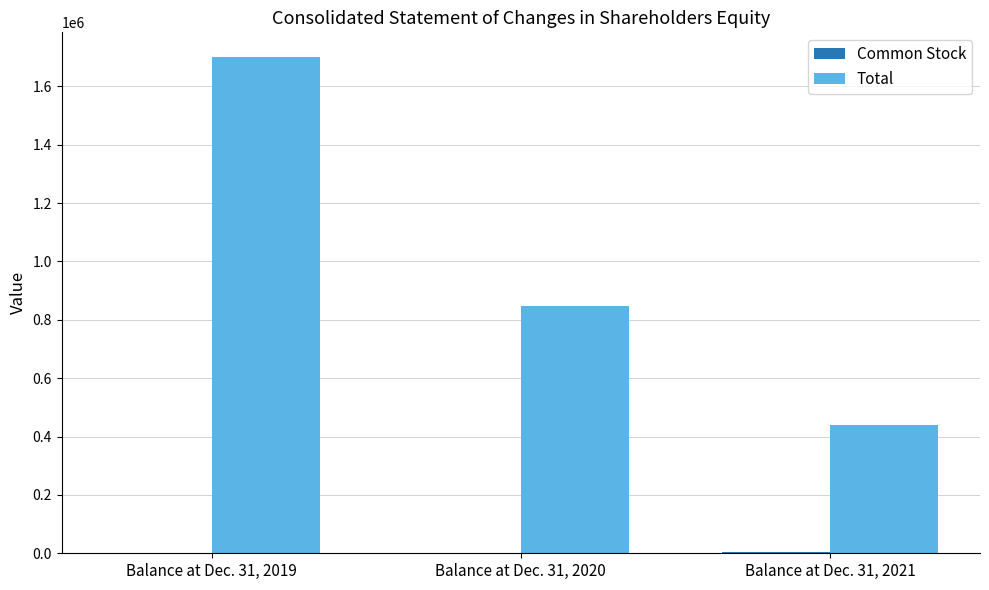

The value of Total at Balance at Dec. 31, 2019 is 2996399. True or false?

False